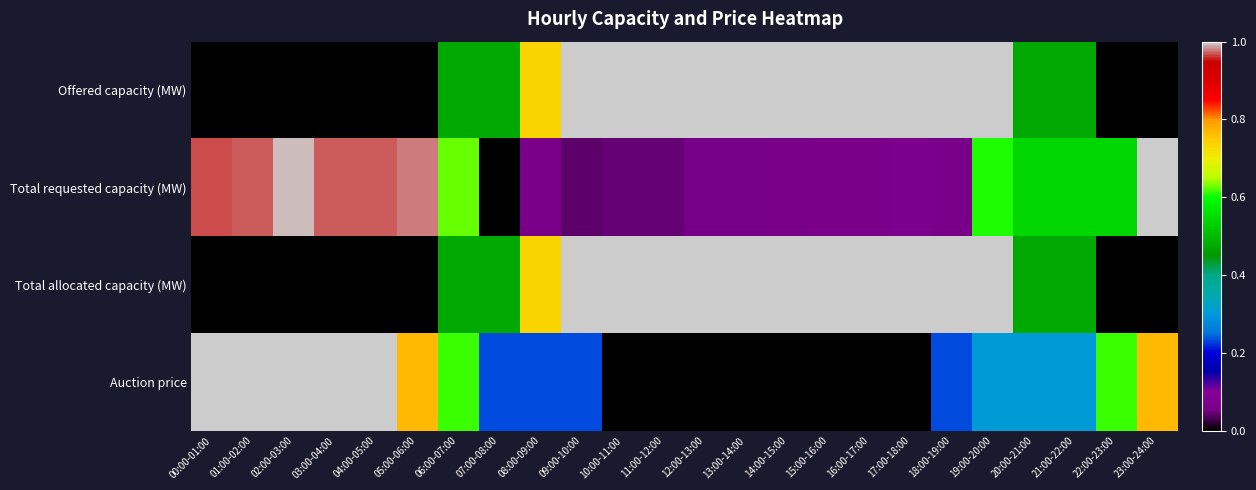

What is the total value across all series at 19:00-20:00?

2.9